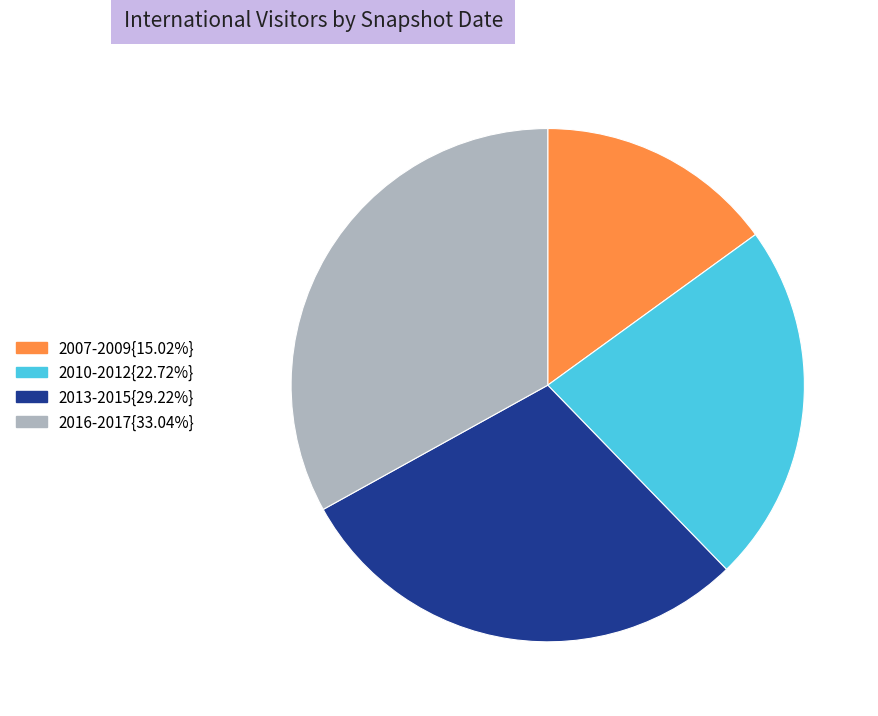

Is there a majority slice in this chart?

No